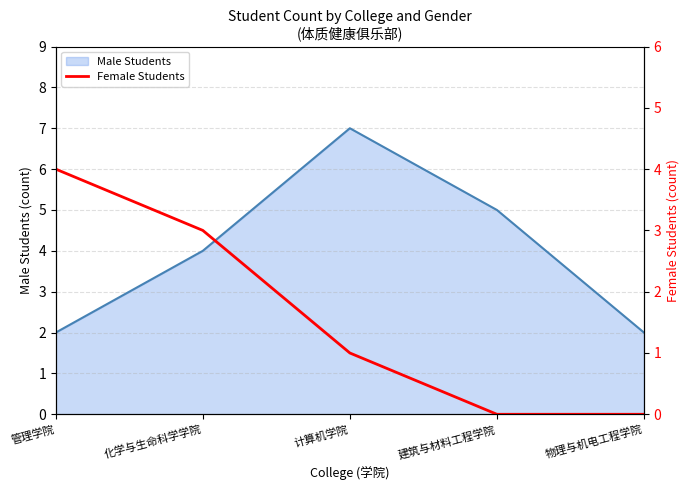

List the labels in order of value, smallest first.

建筑与材料工程学院, 物理与机电工程学院, 计算机学院, 化学与生命科学学院, 管理学院